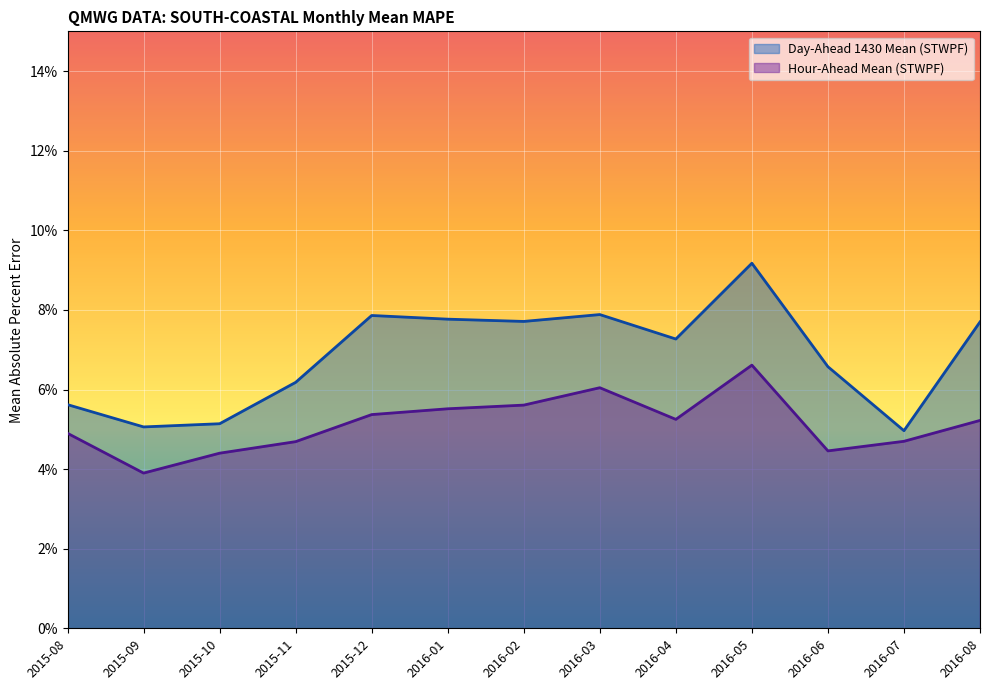

How many interior local valleys does the Day-Ahead 1430 Mean (STWPF) series have?

4